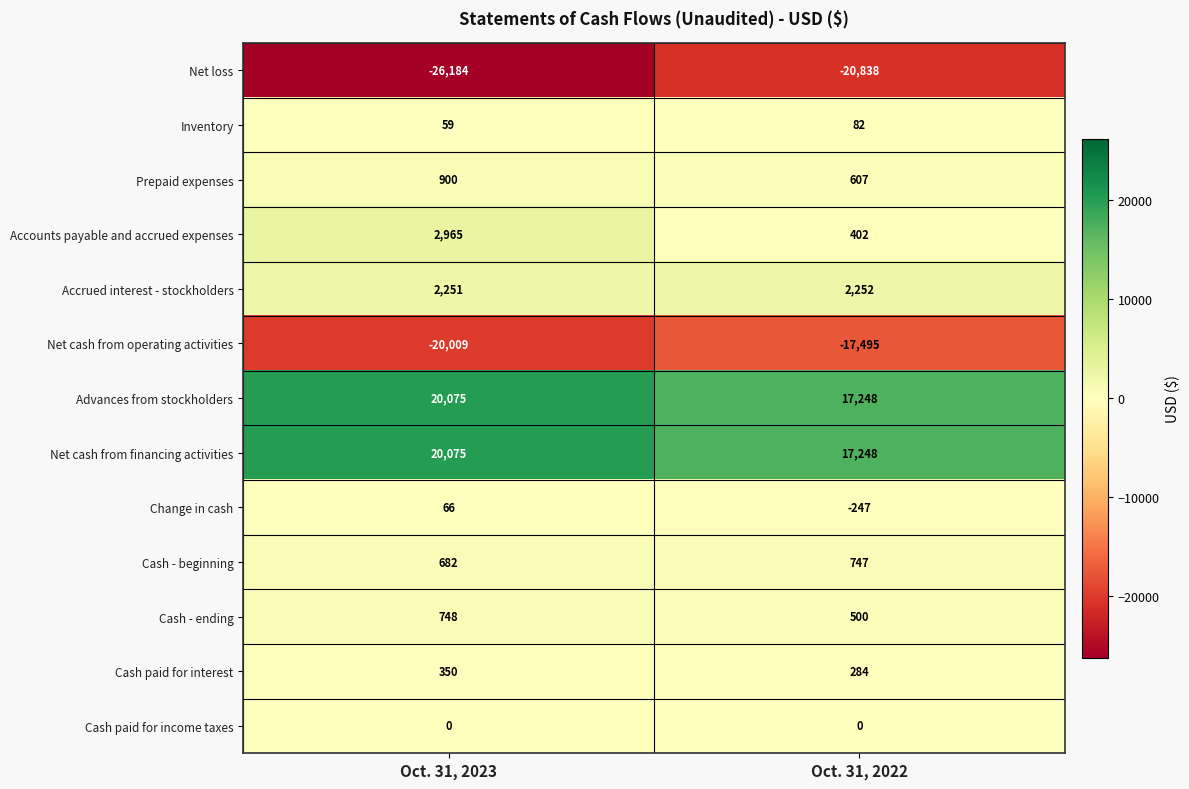

What is the total value across all series at Oct. 31, 2023?

1978